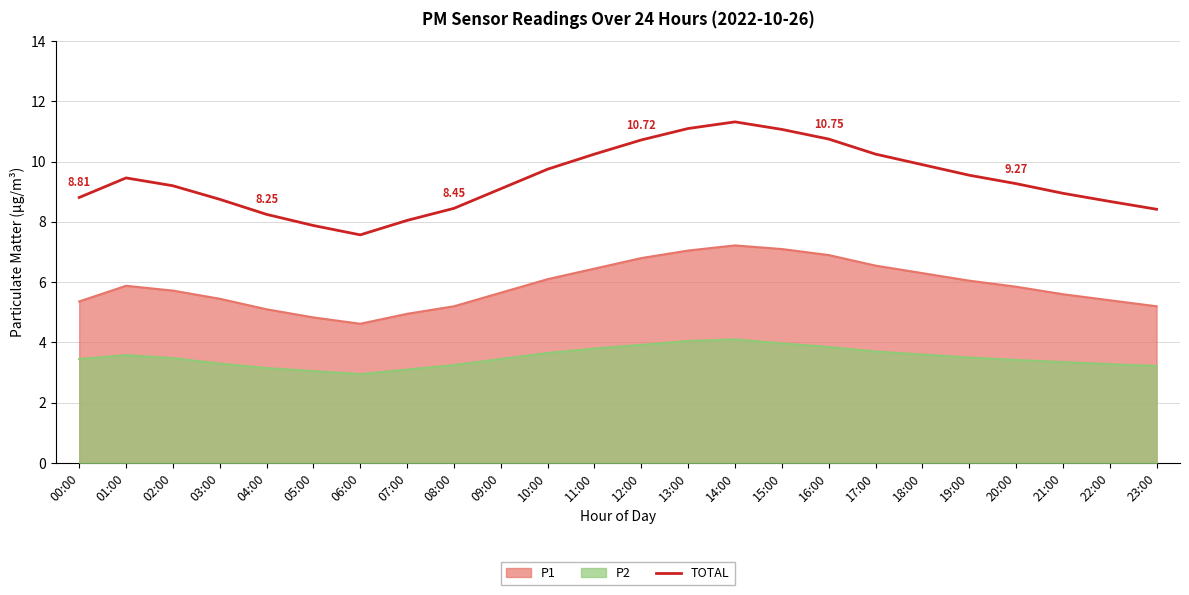

What is the sum of all values?

225.5